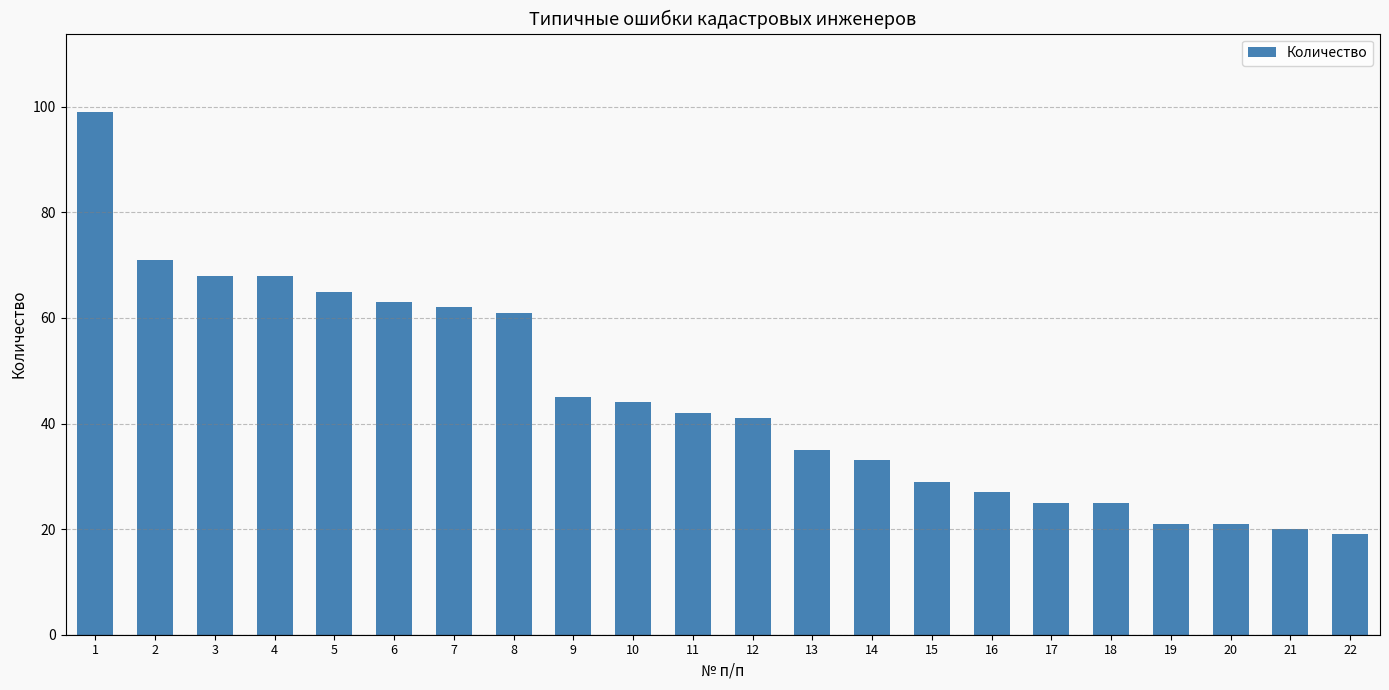

At which label is the value closest to 59?

8